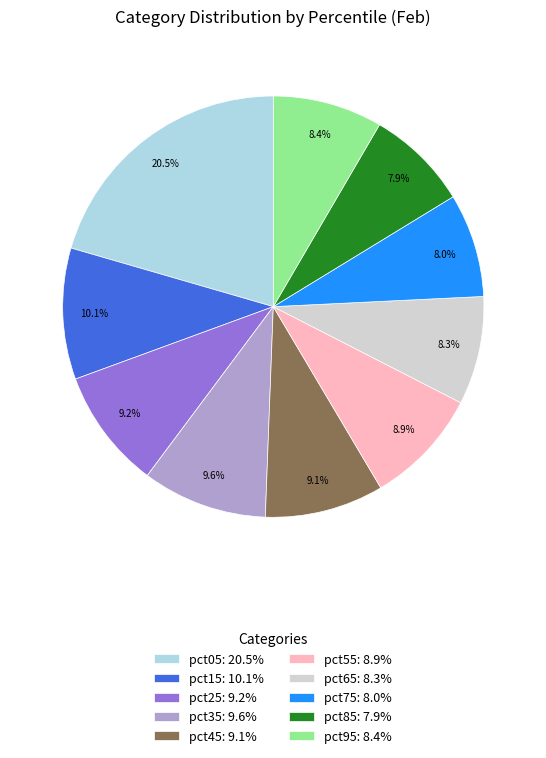

Count the number of slices in the pie.

10